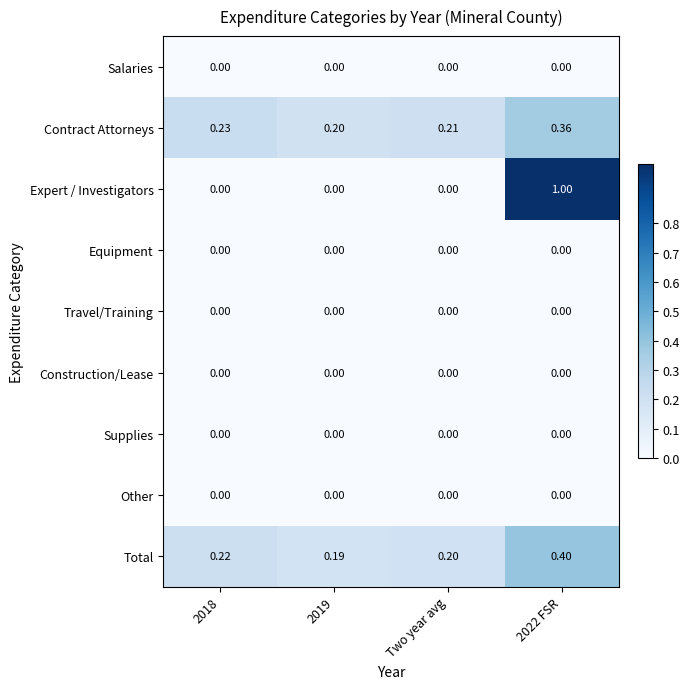

How many distinct data groups are displayed?

9